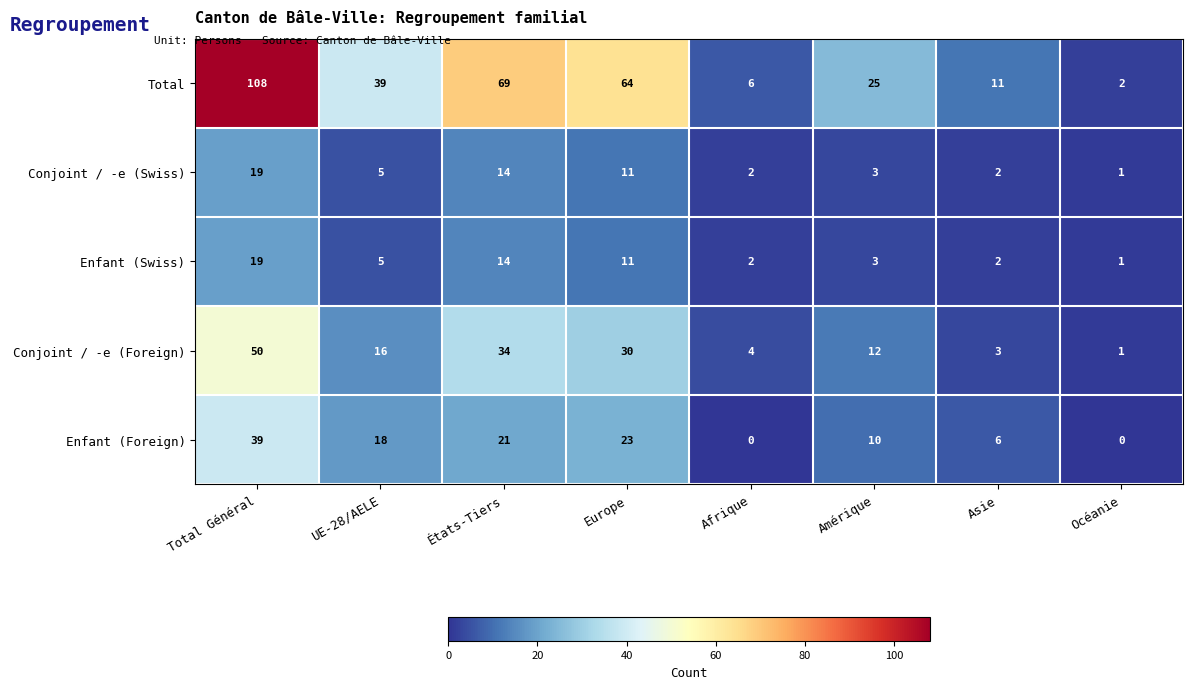

The value of Enfant (Swiss) at UE-28/AELE is 5. True or false?

True